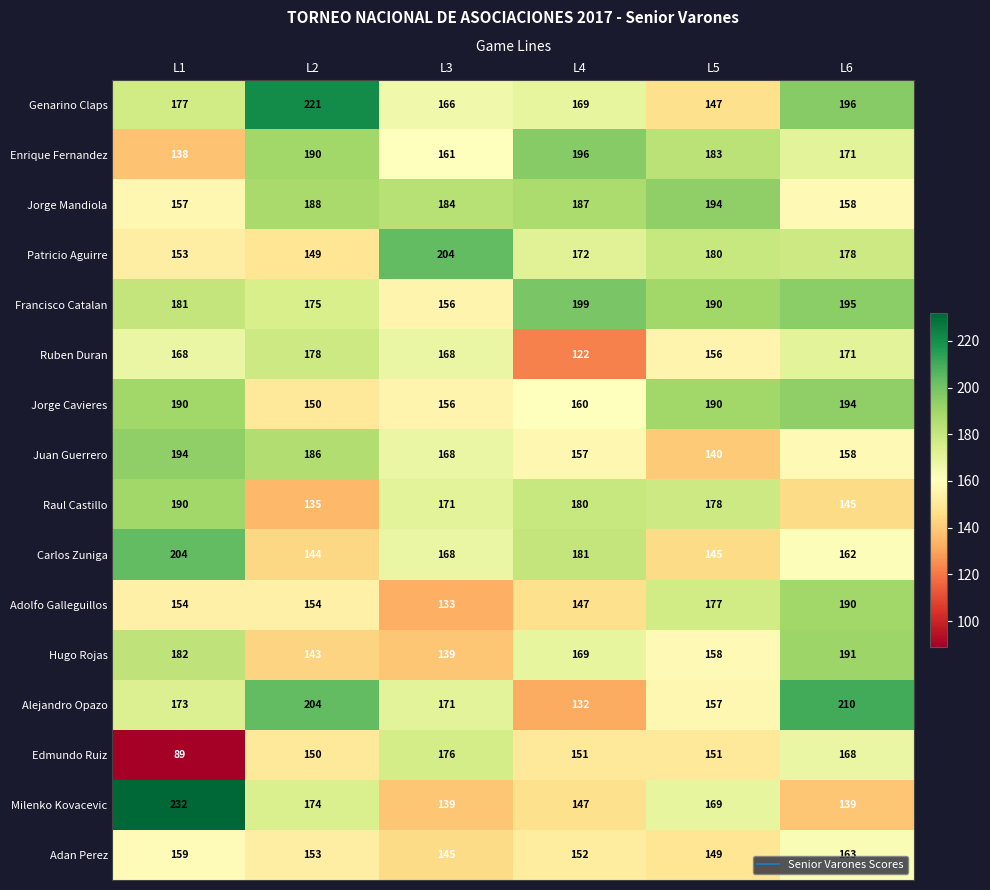

What is the difference between the maximum and minimum values in the Jorge Mandiola series?

37